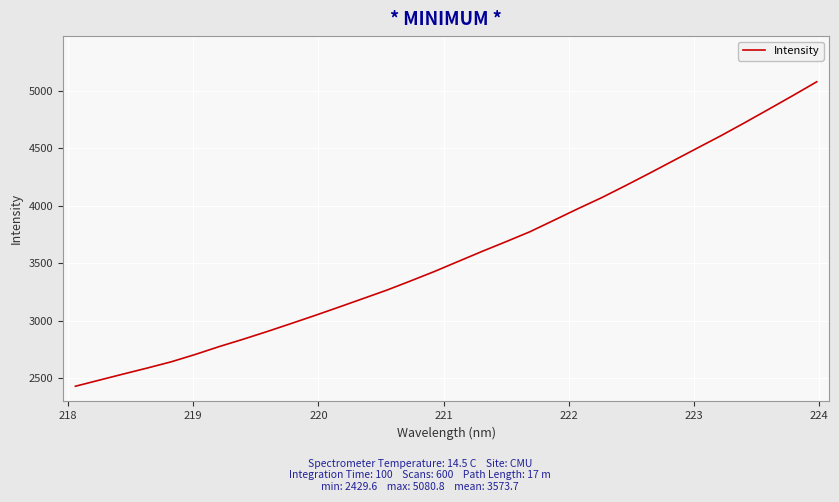

Reading left to right, list all the values displayed in this chart.

2429.6	2482.8	2535.8	2587.9	2642.2	2705.8	2774.4	2838.4	2905.1	2974.7	3045.2	3117.8	3191.5	3265.5	3345.9	3428.6	3516.5	3604.1	3688.6	3775.2	3874.8	3974.9	4071.9	4176.7	4284.3	4394.0	4503.4	4612.3	4726.4	4842.9	4960.6	5080.8